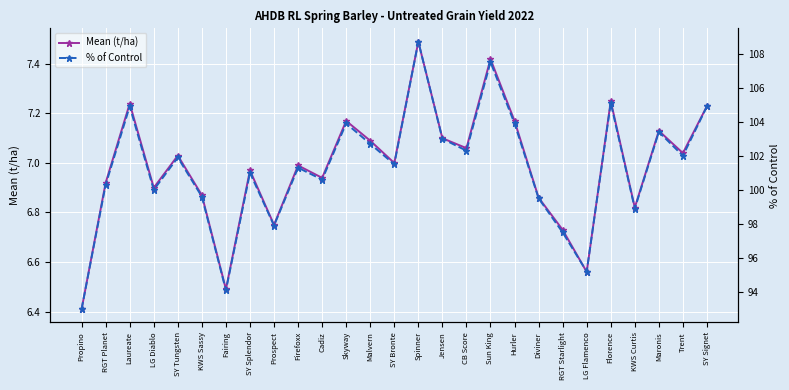

Where is % of Control nearest to the value 100?

LG Diablo